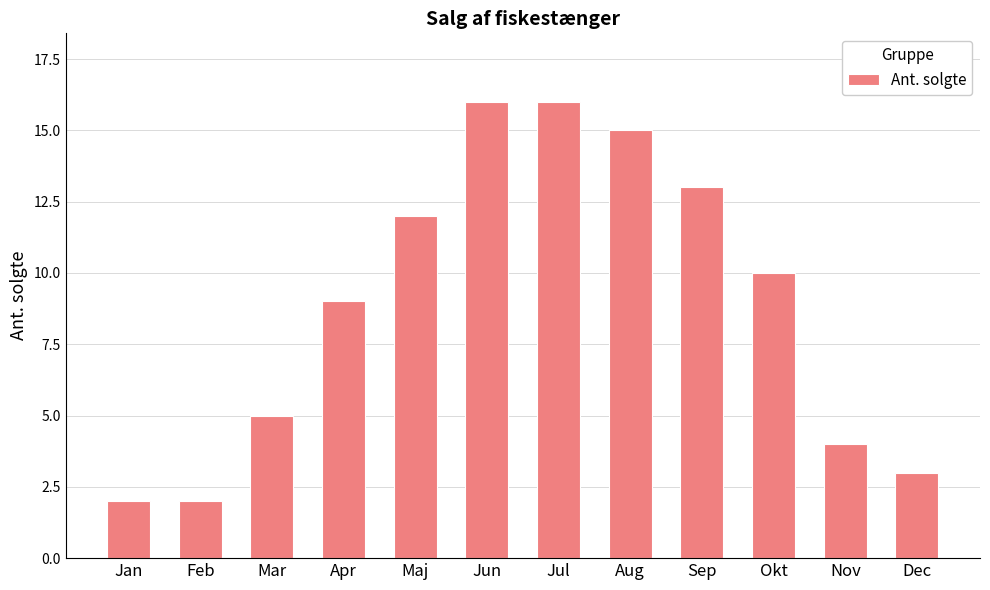

What is the sum of all values?

107